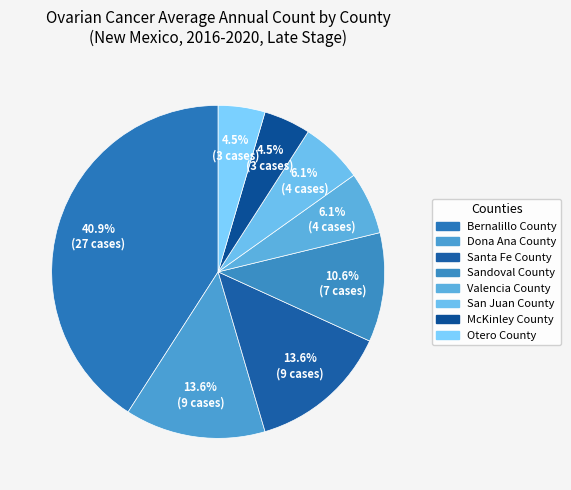

Count the number of slices in the pie.

8